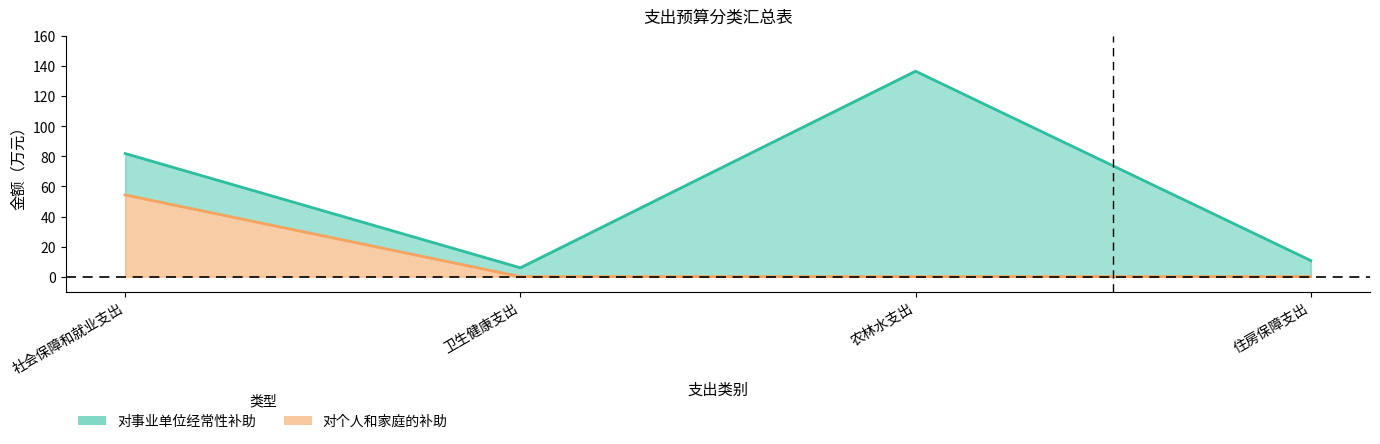

At which category does the chart reach its minimum across all series?

卫生健康支出